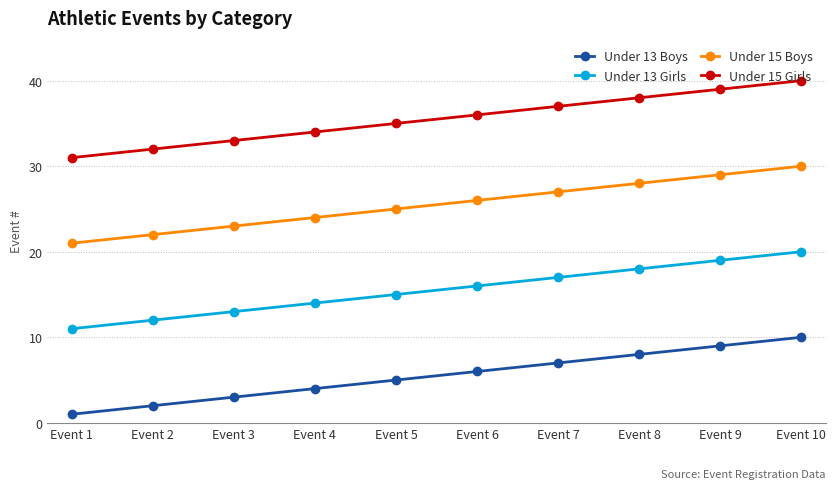

Is it true that Under 15 Boys equals 25 at Event 5?

True